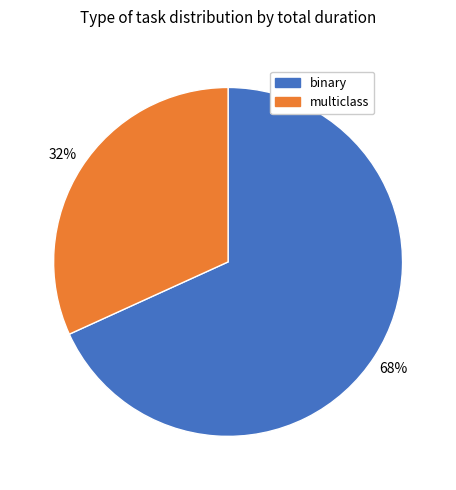

Is it true that multiclass is 20% of the pie?

False